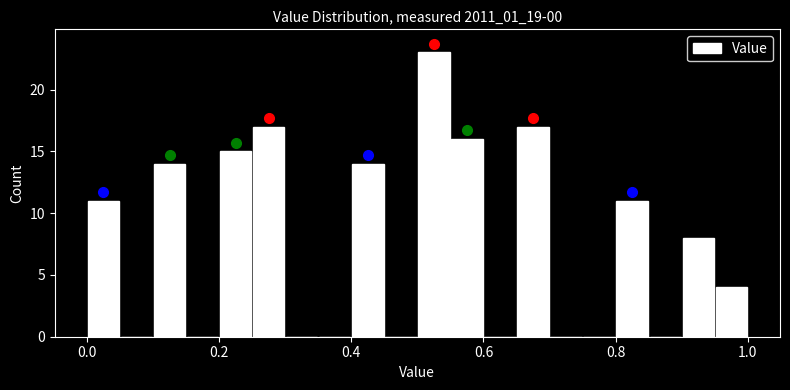

Read against the x-axis, roughly where is the centre of the tallest bar?

0.52